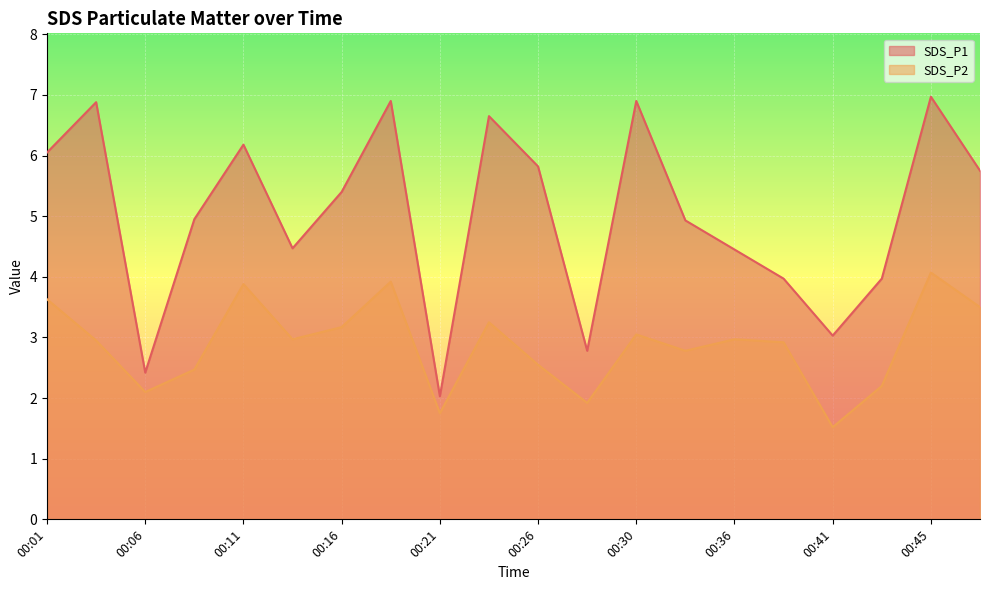

What is the sum of all SDS_P1 values?

100.5